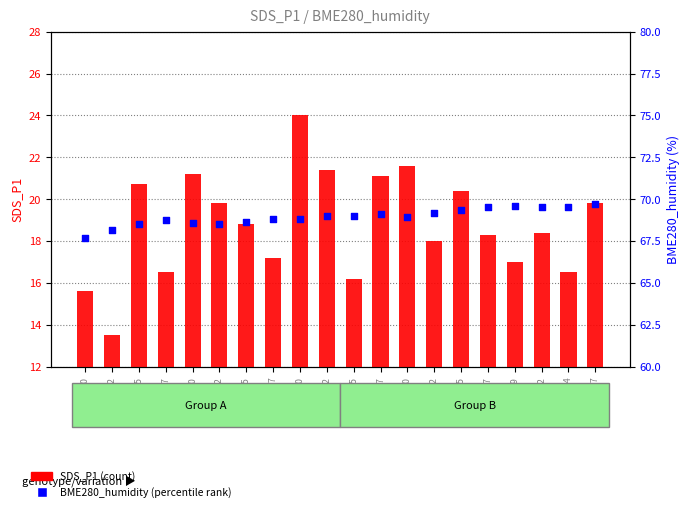

Which series has the widest spread of Y values?

SDS_P1